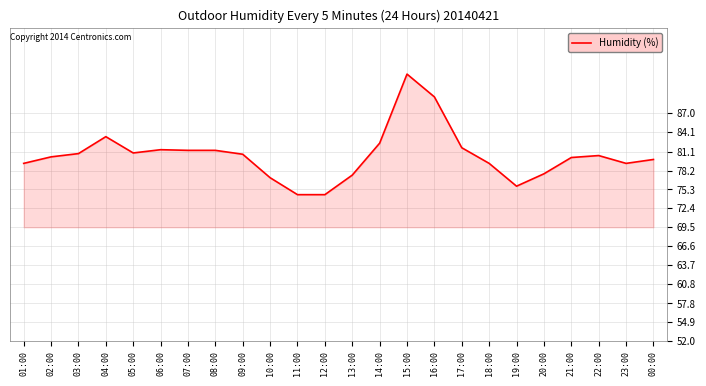

What position from the left is 14:00?

14